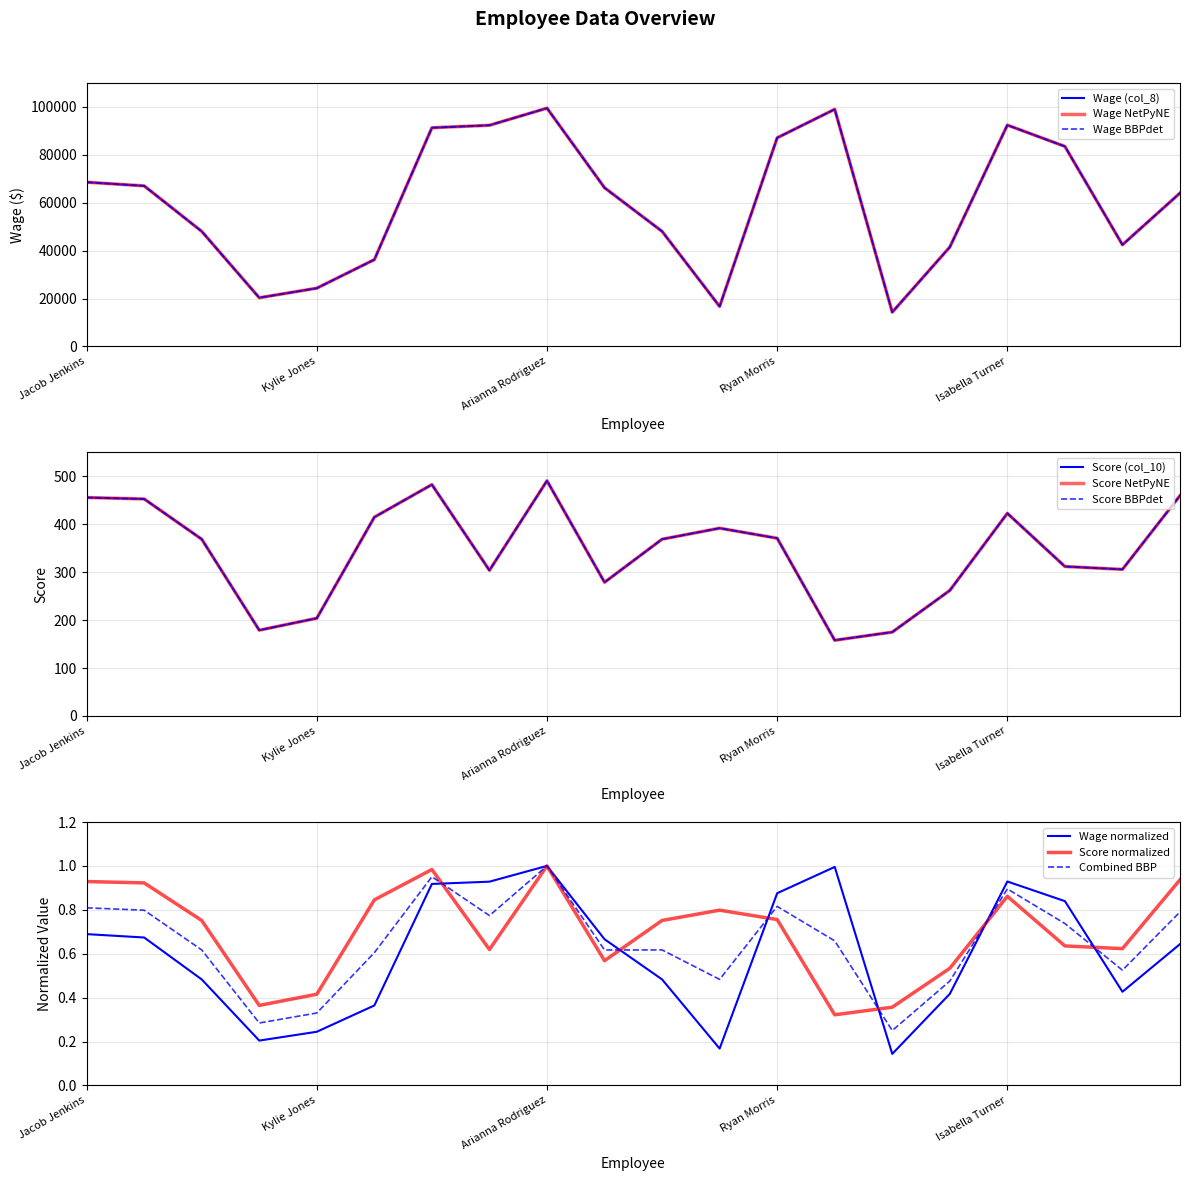

What is the total value across all series at Gianna Foster?

48416